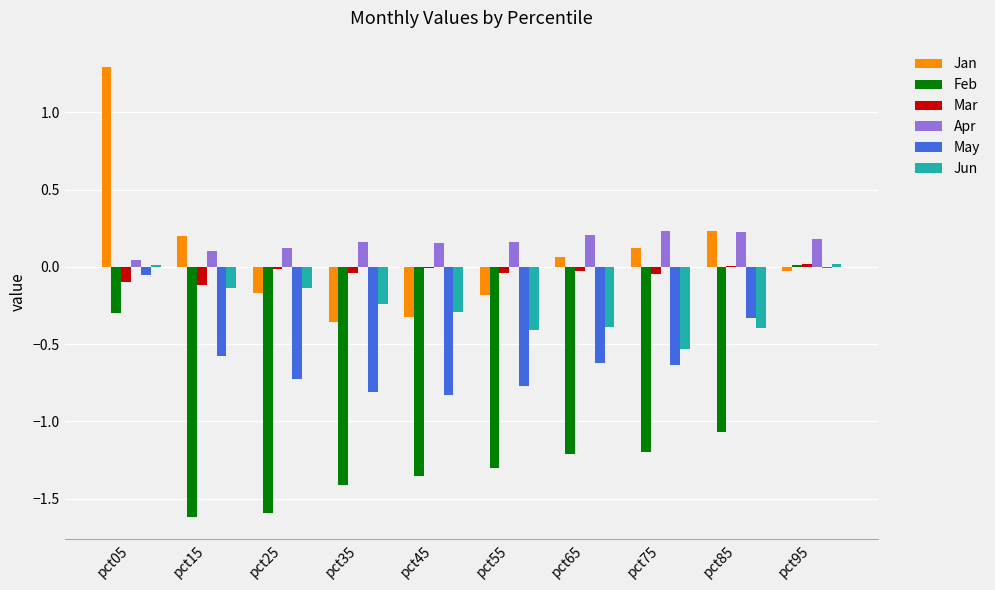

Is the value of Mar at pct45 greater than the value of Feb at pct05?

Yes